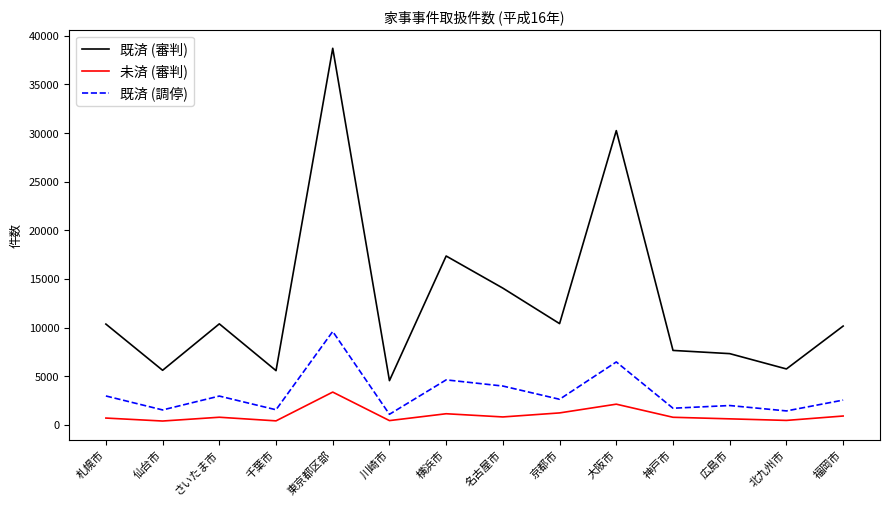

List the series in order of their overall mean, lowest first.

未済 (審判), 既済 (調停), 既済 (審判)